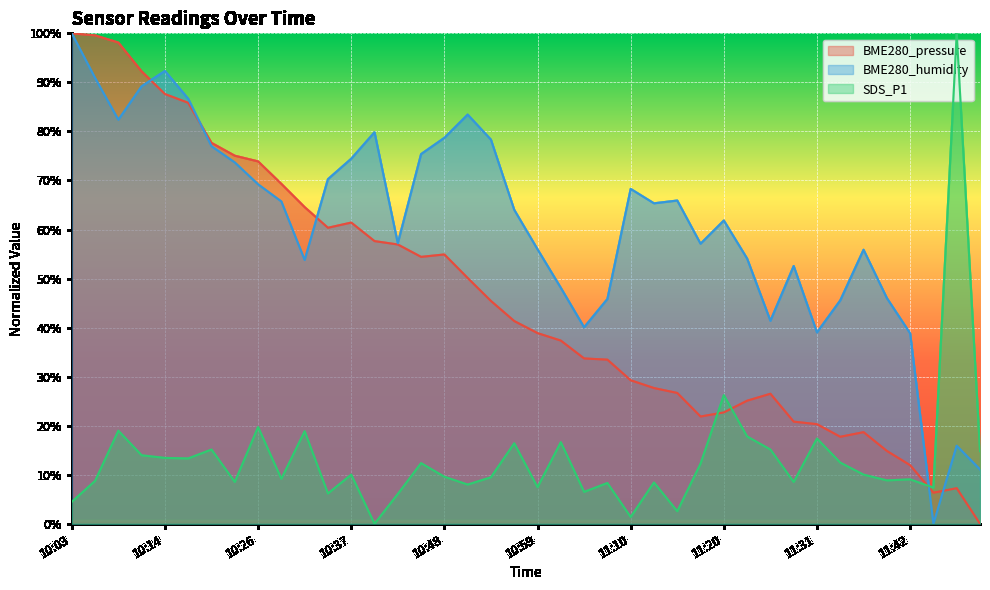

What is the label of the 34th point from the right?

10:19